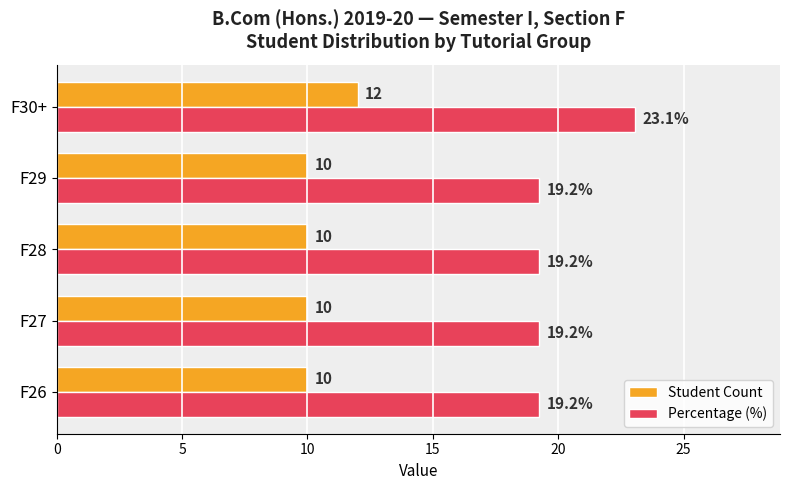

What value does the Student Count series have at F26?

10.0